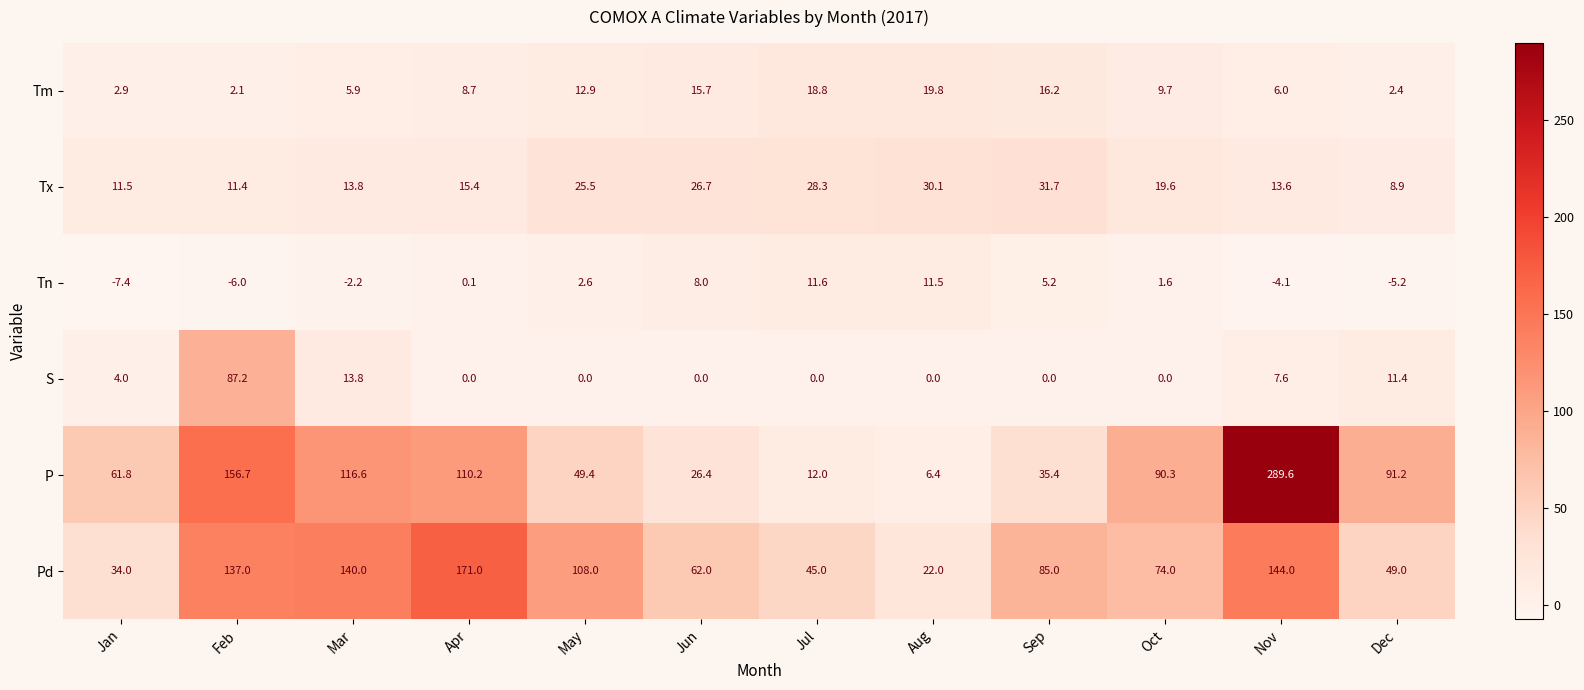

True or false: S has a value of 13.8 at Mar.

True